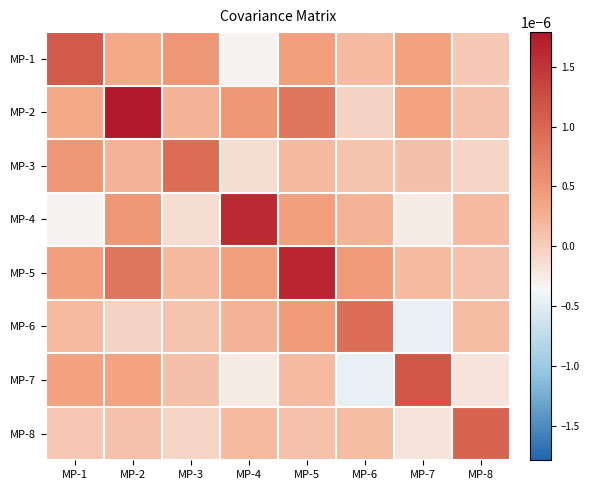

Which has a higher value, MP-2 or MP-4?

MP-2